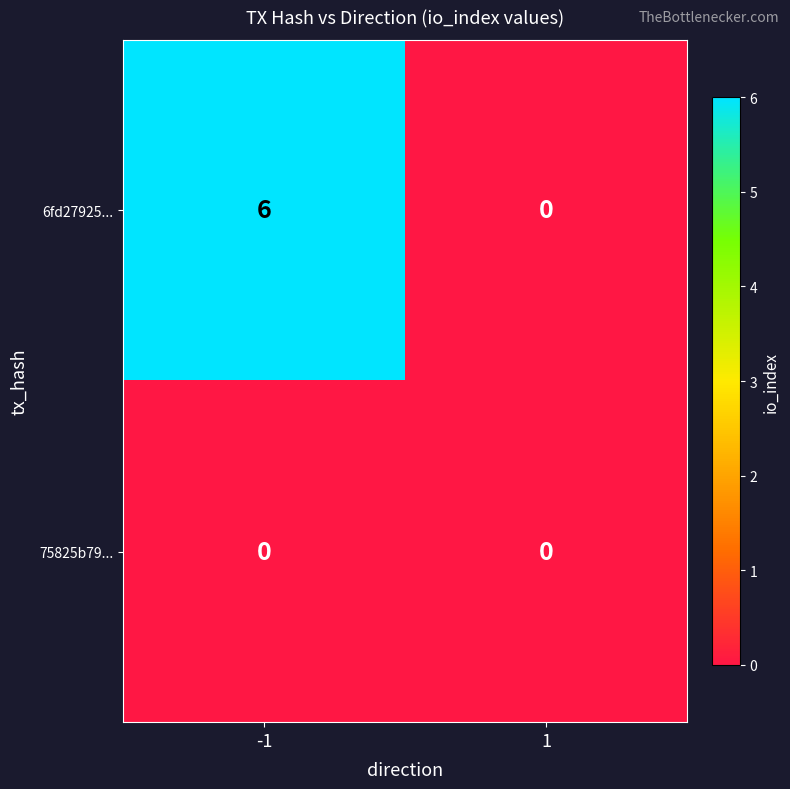

Which series has the widest spread of values?

6fd27925...